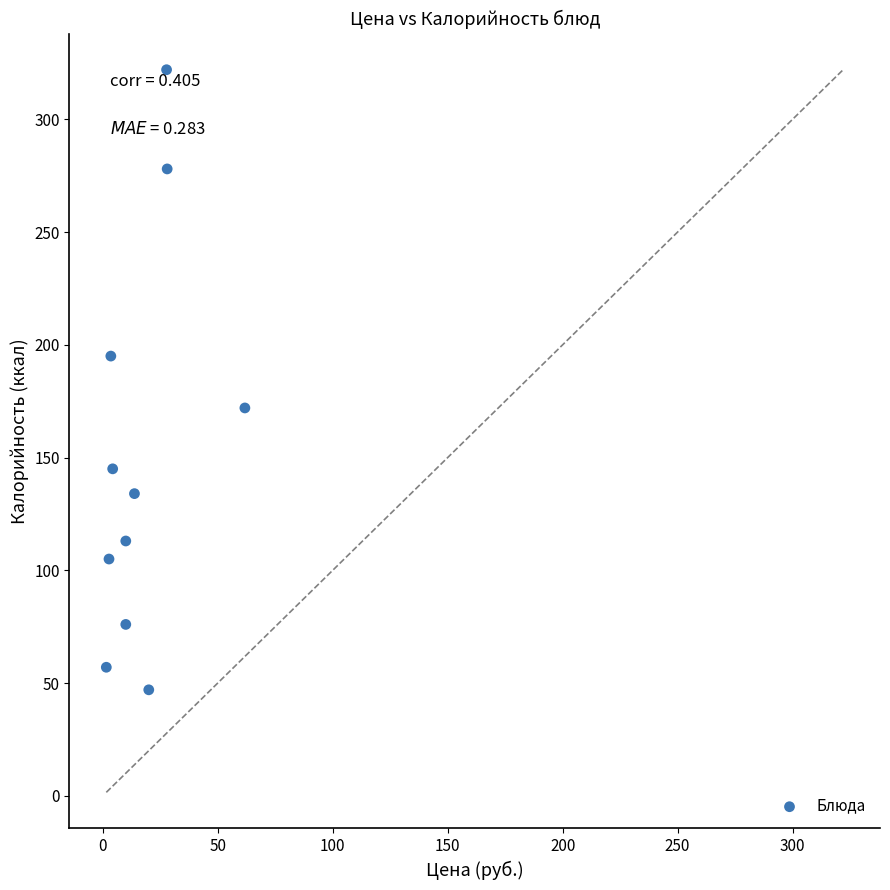

What is the average Y value?

149